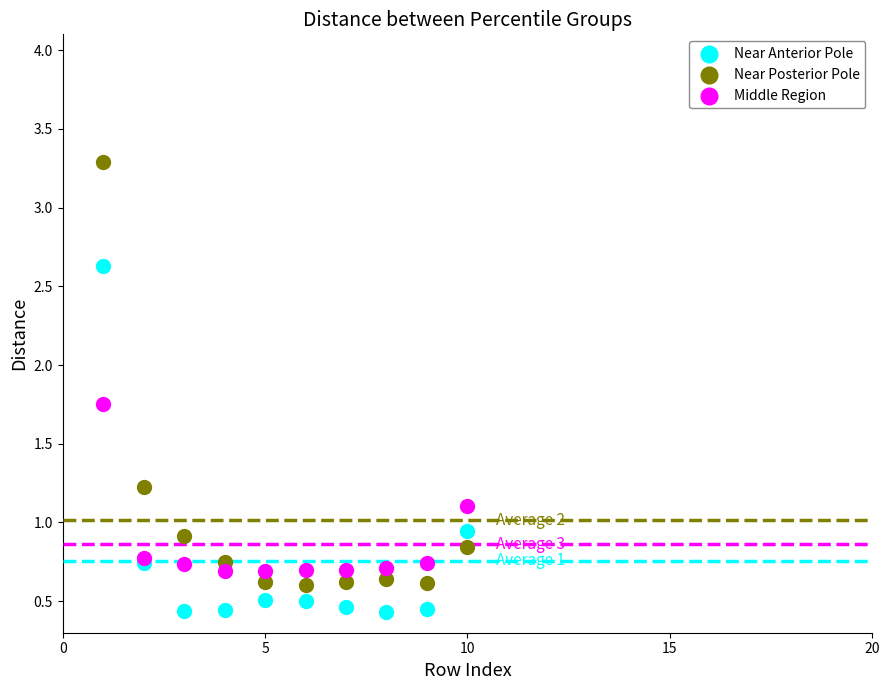

What are all the series names shown in the legend?

Near Anterior Pole, Near Posterior Pole, Middle Region